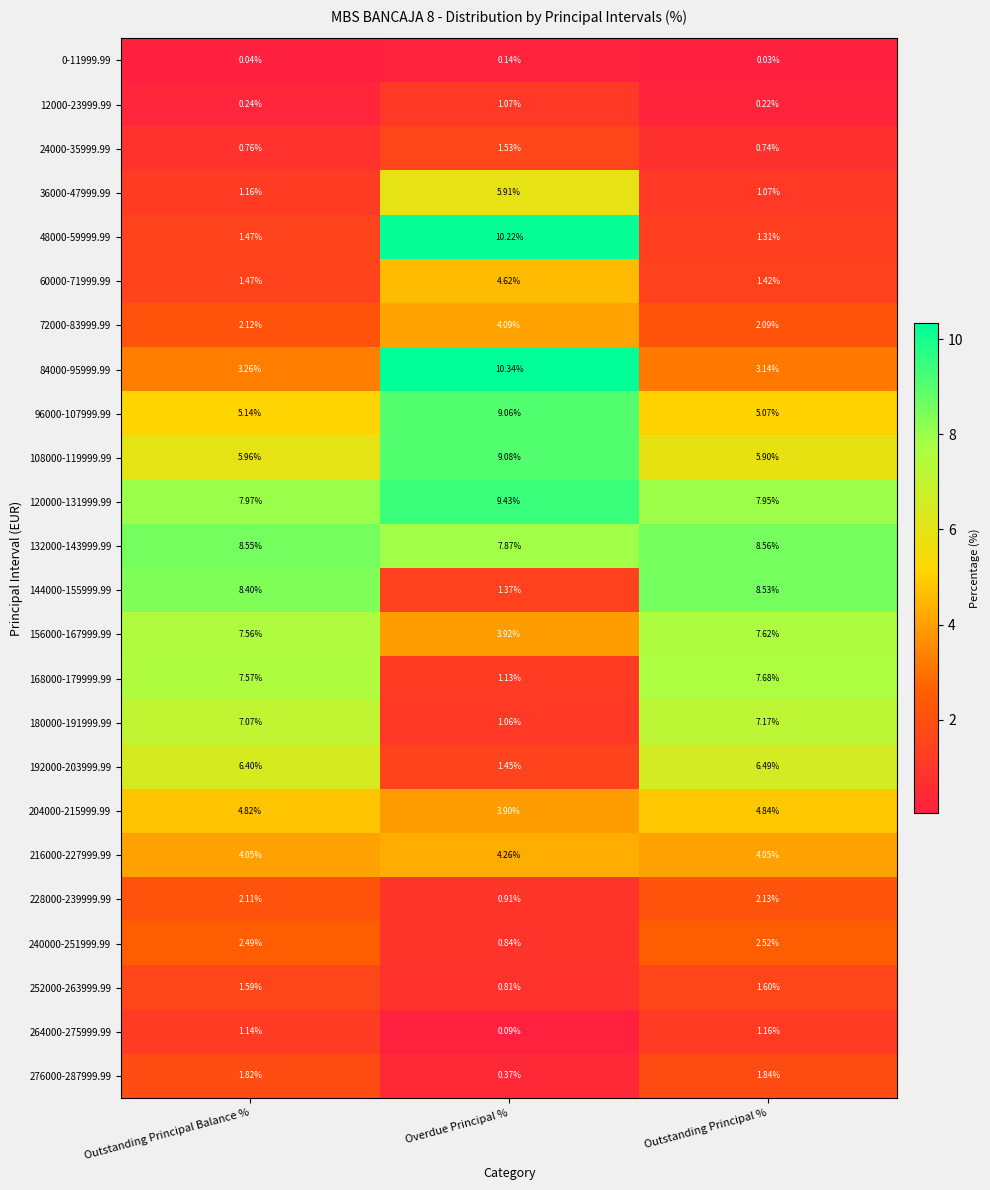

List the labels in order of 120000-131999.99 value, largest first.

Overdue Principal %, Outstanding Principal Balance %, Outstanding Principal %